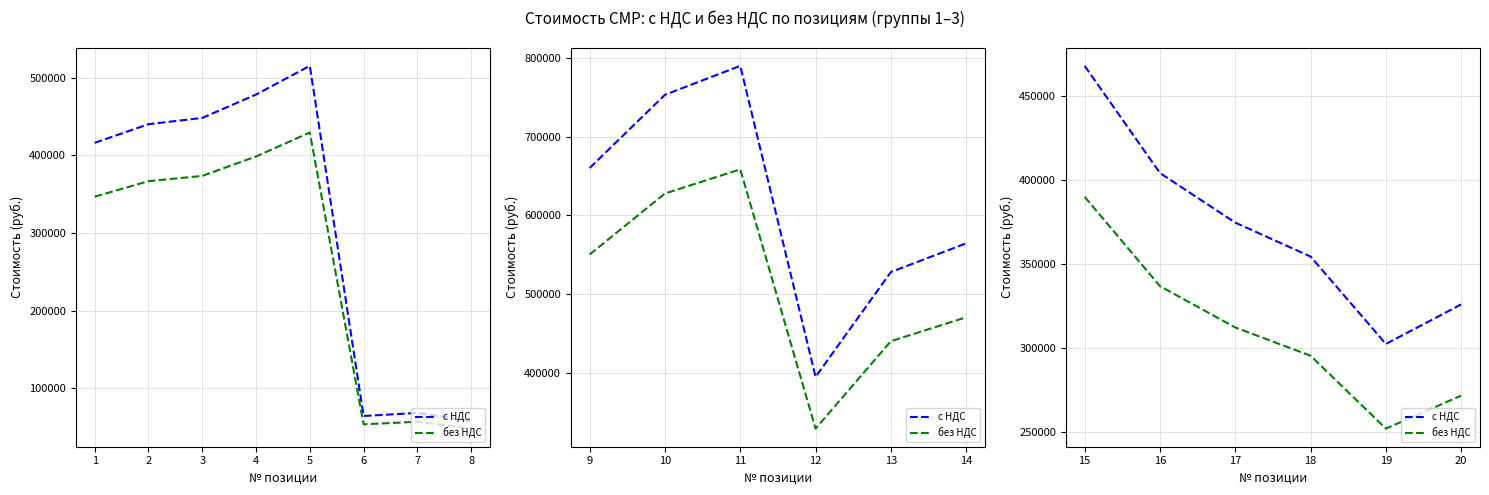

Is it true that без НДС equals 428670.9 at 18?

False